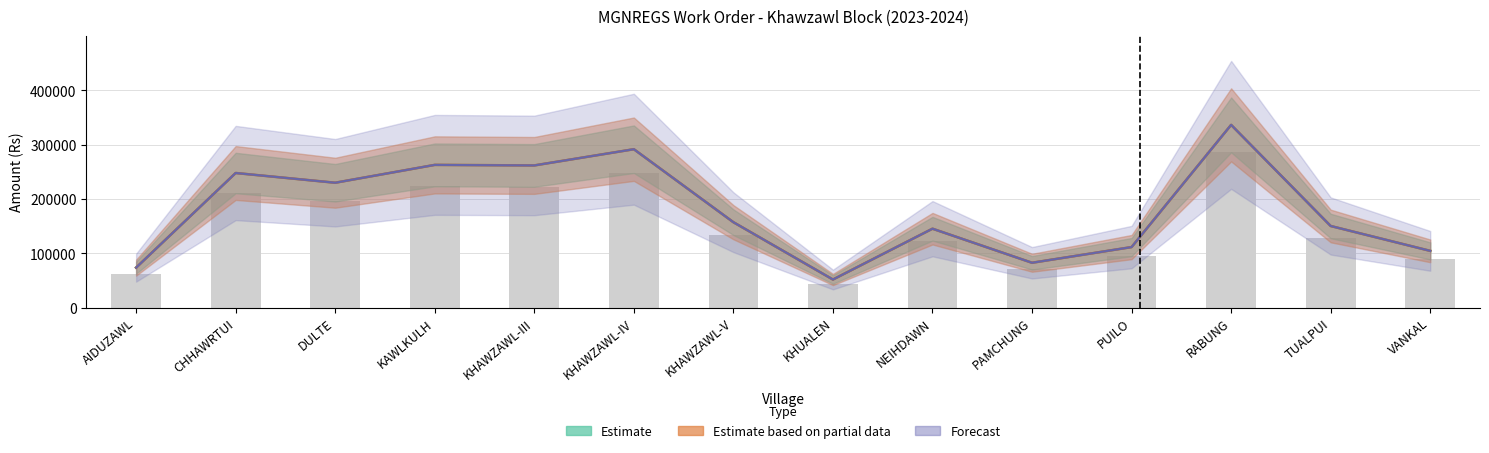

What is the difference between the values at DULTE and TUALPUI?

67728.0